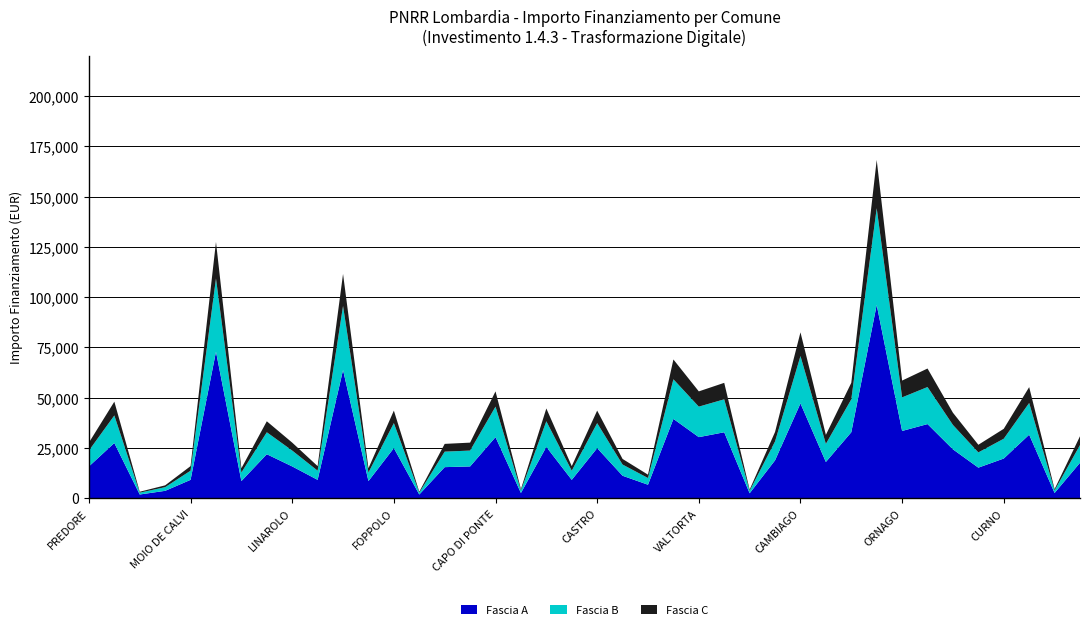

Reading left to right, extract all data points from this chart.

Fascia A: 15782	27424	1821	3642	9105	72840	8498	21852	15782	9105	63735	8498	24887	1821	15426	15782	30350	2571	25494	9105	24887	11141	6677	39422	30350	32778	2428	18817	47135	17997	32778	96145	33423	36851	24280	15175	19711	31564	2571	17603
Fascia B: 7891	13712	910	1821	4552	36420	4249	10926	7891	4552	31867	4249	12443	910	7713	7891	15175	1285	12747	4552	12443	5570	3338	19711	15175	16389	1214	9408	23567	8998	16389	48072	16711	18425	12140	7587	9855	15782	1285	8801
Fascia C: 3945	6856	455	910	2276	18210	2124	5463	3945	2276	15933	2124	6221	455	3856	3945	7587	642	6373	2276	6221	2785	1669	9855	7587	8194	607	4704	11783	4499	8194	24036	8355	9212	6070	3793	4927	7891	642	4400